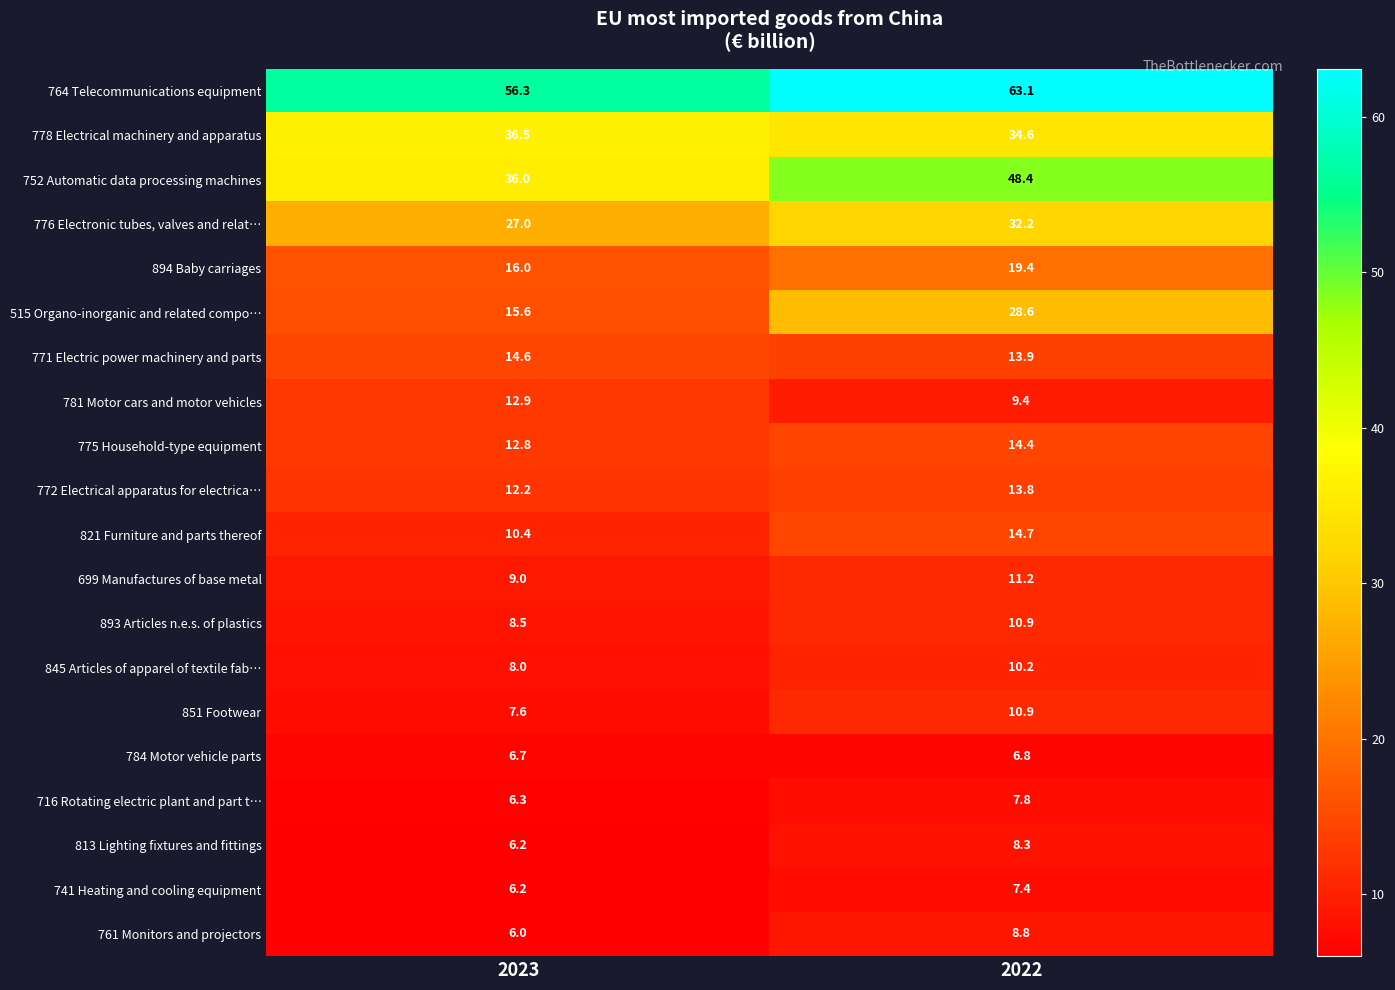

What is the average value of the 775 Household-type equipment series?

13.6